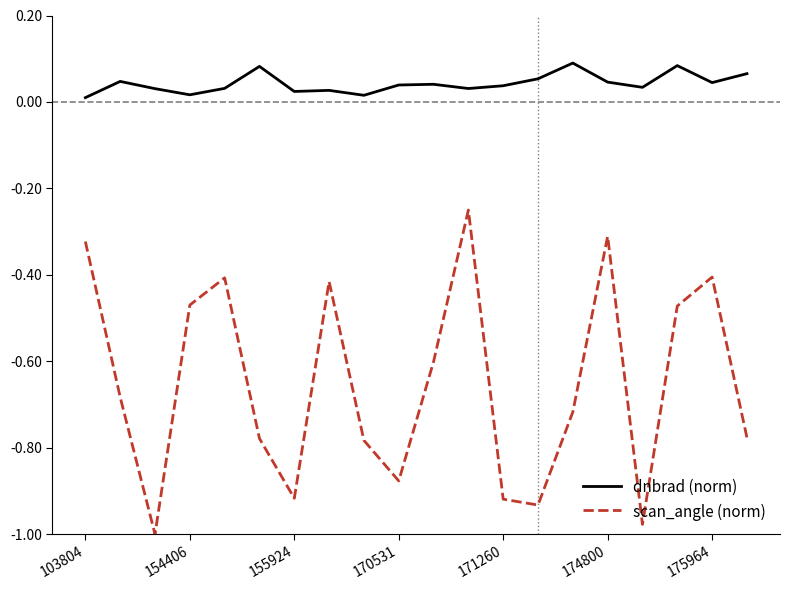

At how many categories does at least one series exceed 0?

20